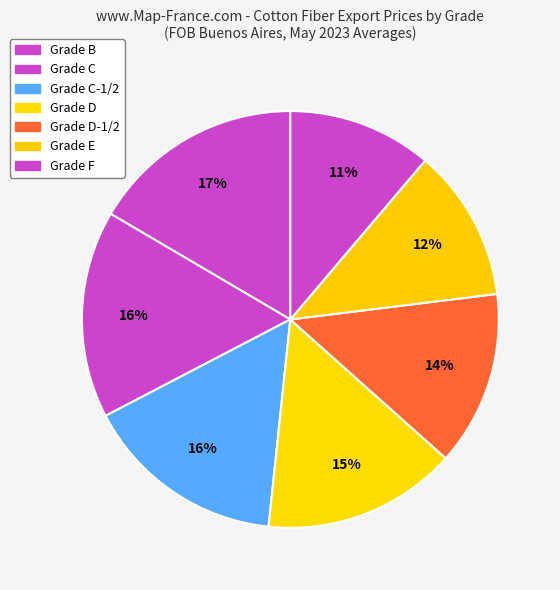

How many segments does this pie chart have?

7